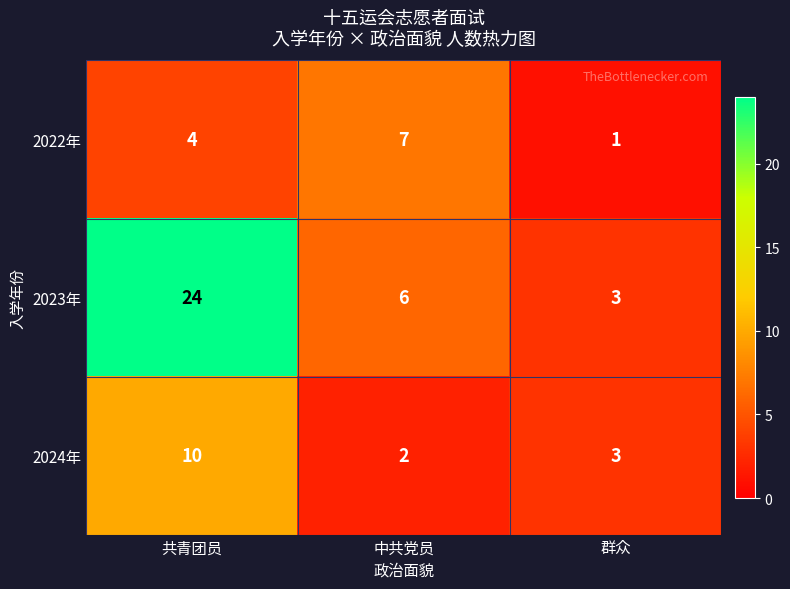

Which series has the largest total across all categories?

2023年